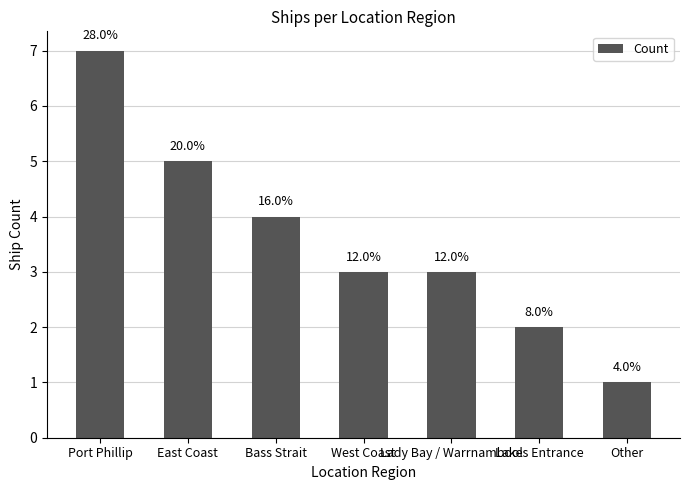

What is the sum of the values at Lakes Entrance and Lady Bay / Warrnambool?

5